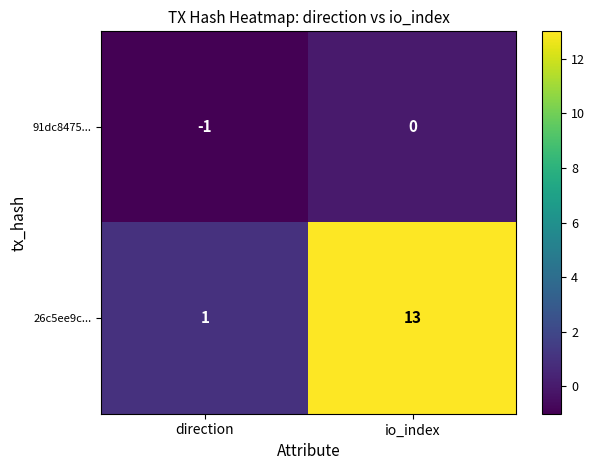

At how many categories does at least one series exceed 11?

1